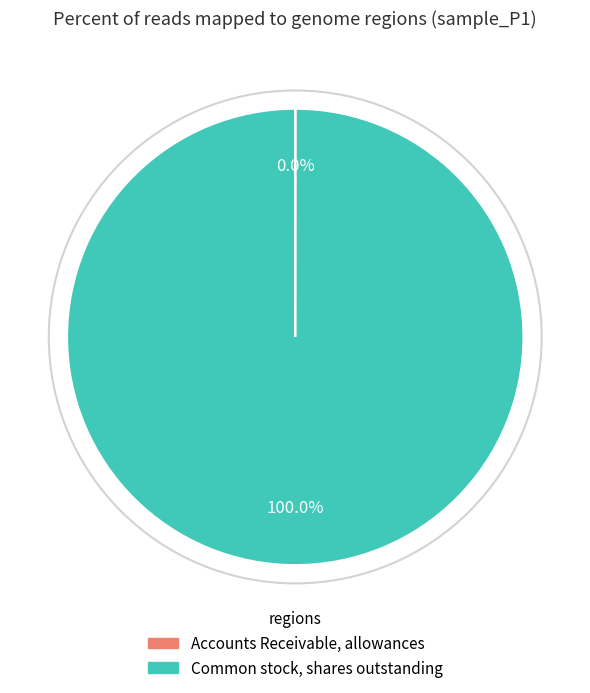

Which slice is the largest?

Common stock, shares outstanding